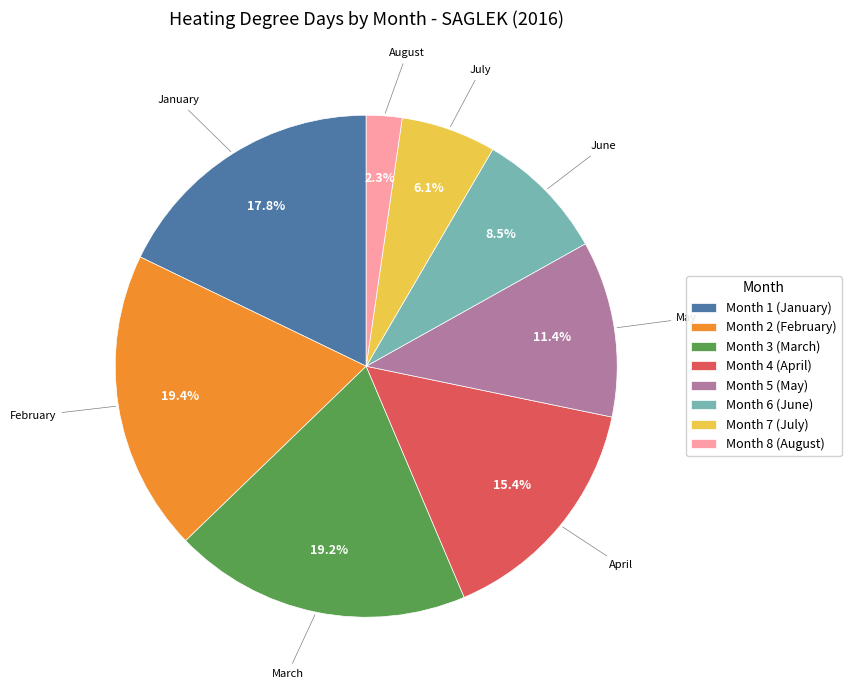

To the nearest percent, what is the difference between the largest and smallest slice percentages?

17%